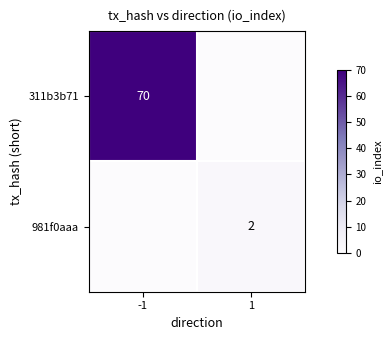

The 311b3b71 series shows 93 at -1. True or false?

False